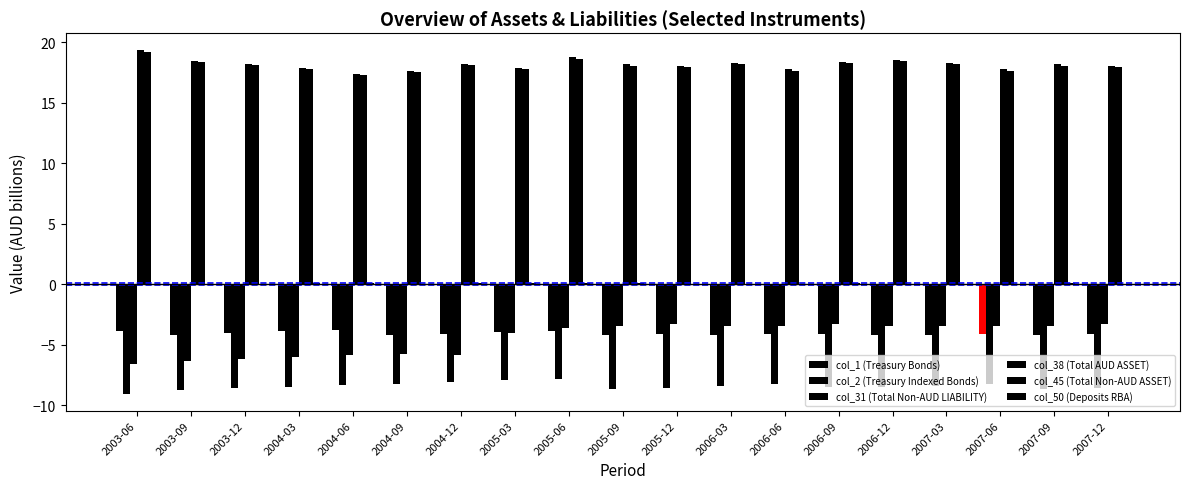

Are the bars grouped side by side (vs. stacked)?

Yes